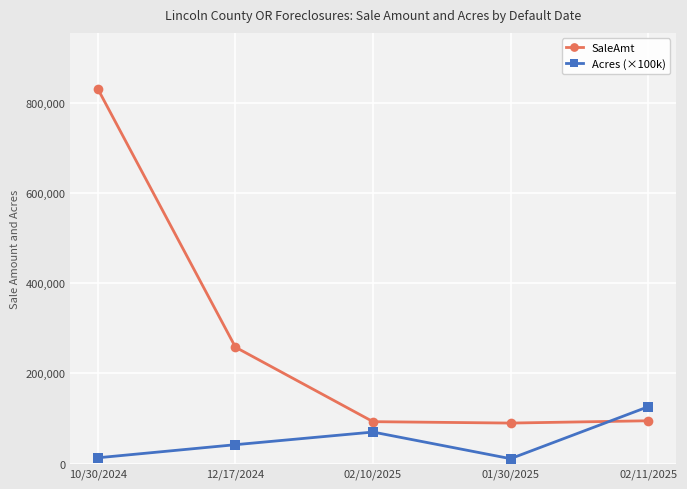

Where do Acres (×100k) and SaleAmt first cross each other?

01/30/2025 and 02/11/2025